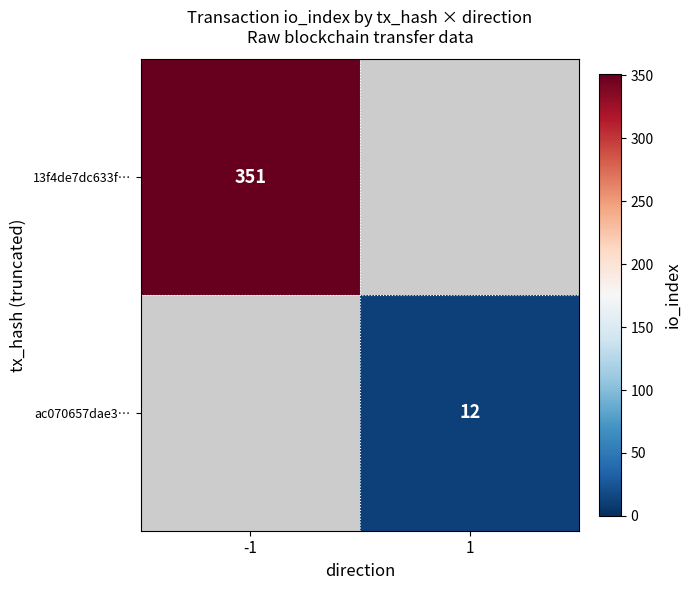

True or false: 13f4de7dc633f… has a value of 475 at -1.

False